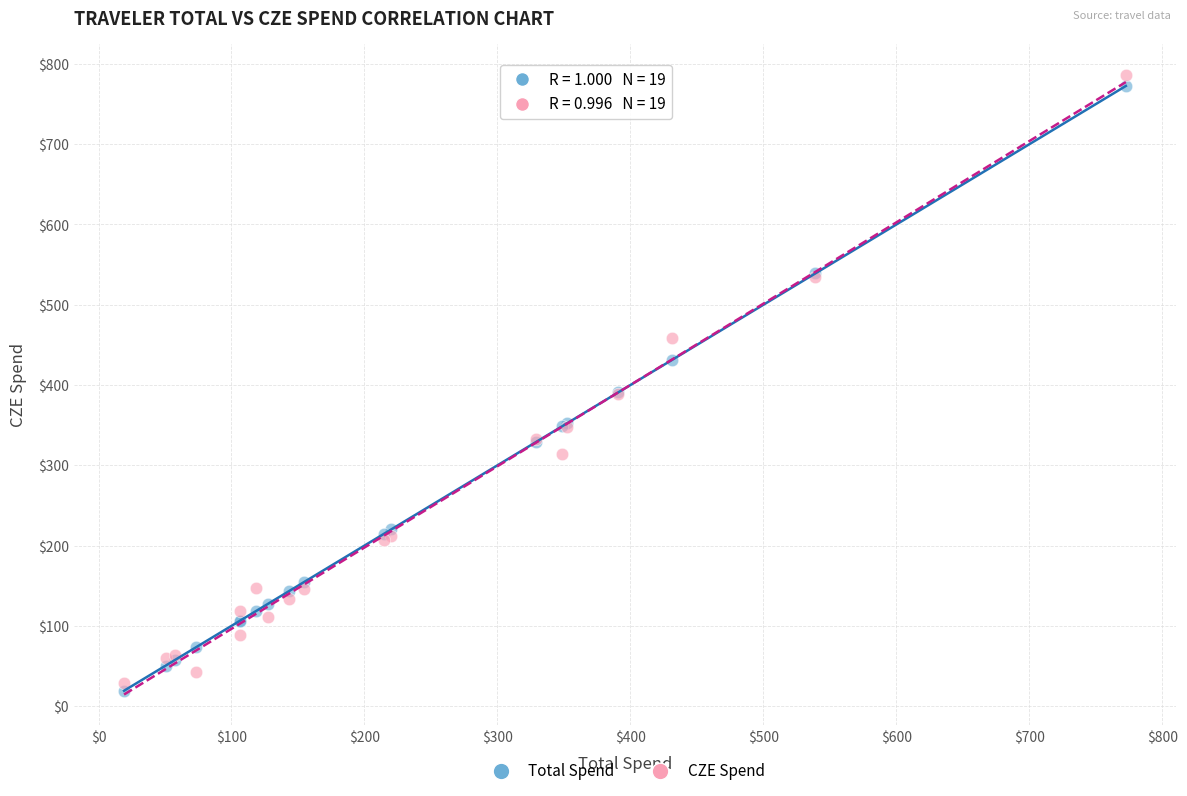

What is the X range (max minus min) for the scatter plot?

753.3